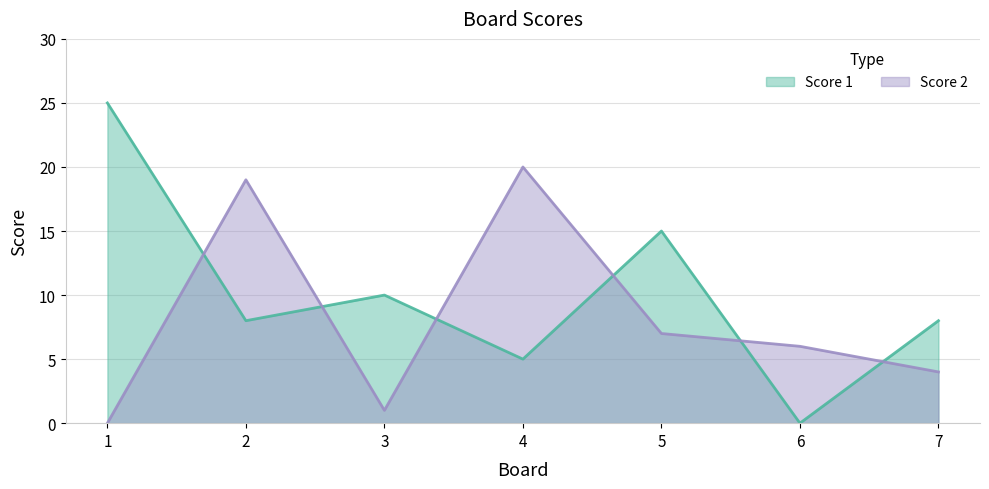

What is the spread (max minus min) of values at 5?

8